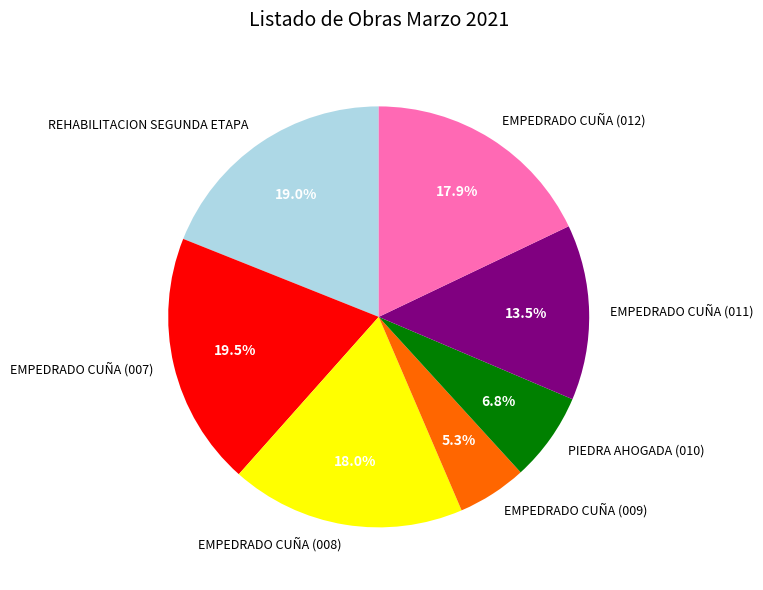

What is the ratio of the value at EMPEDRADO CUÑA (007) to the value at EMPEDRADO CUÑA (012)?

1.1